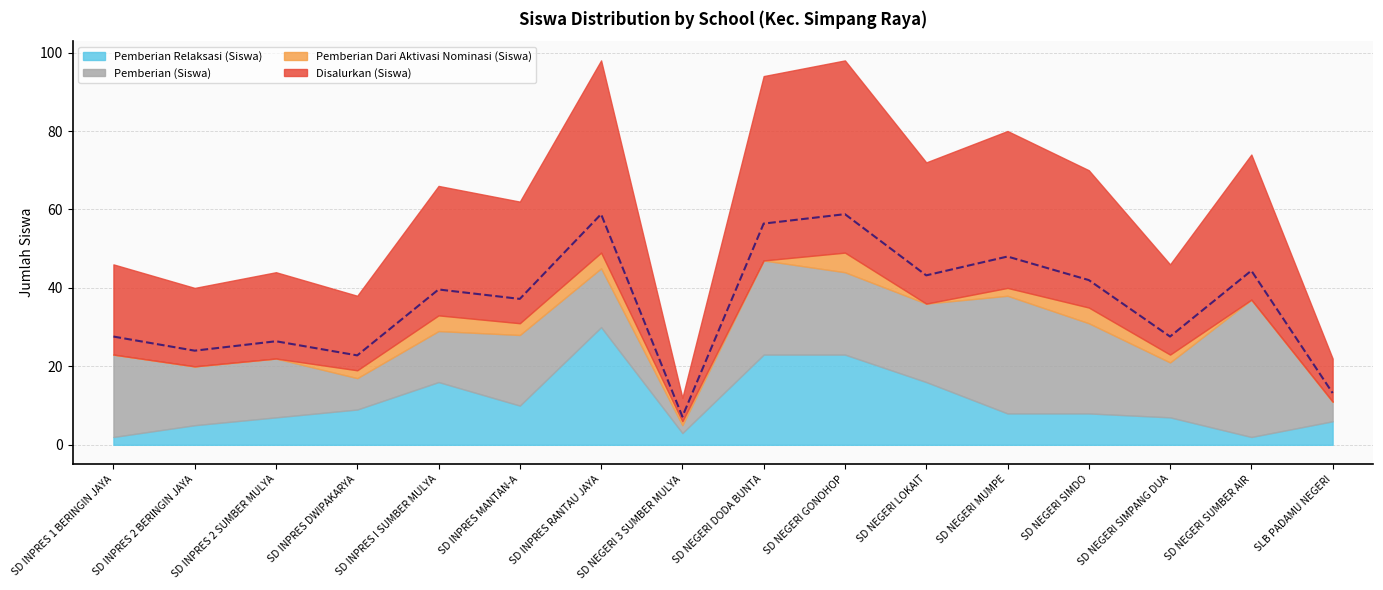

What is the average value of the Disalurkan (Siswa) series?

30